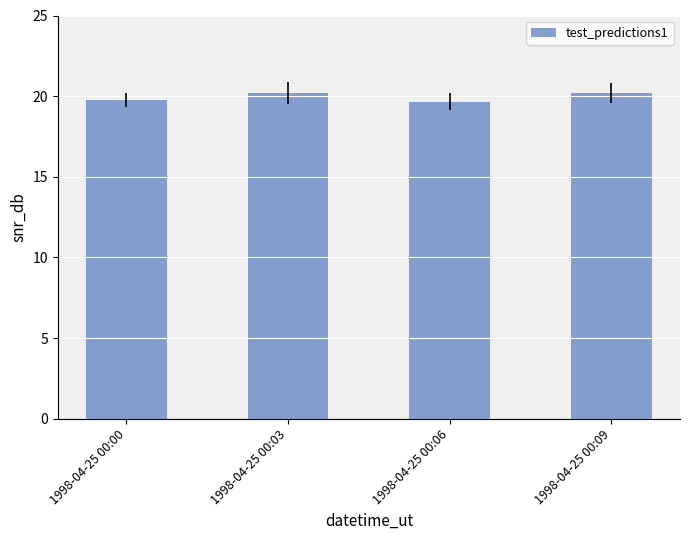

How many values are between 19 and 20?

2